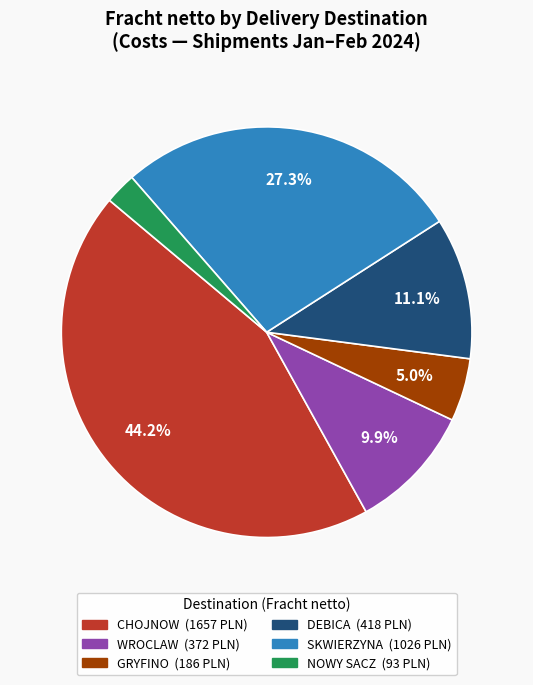

Does any single category account for the majority?

No